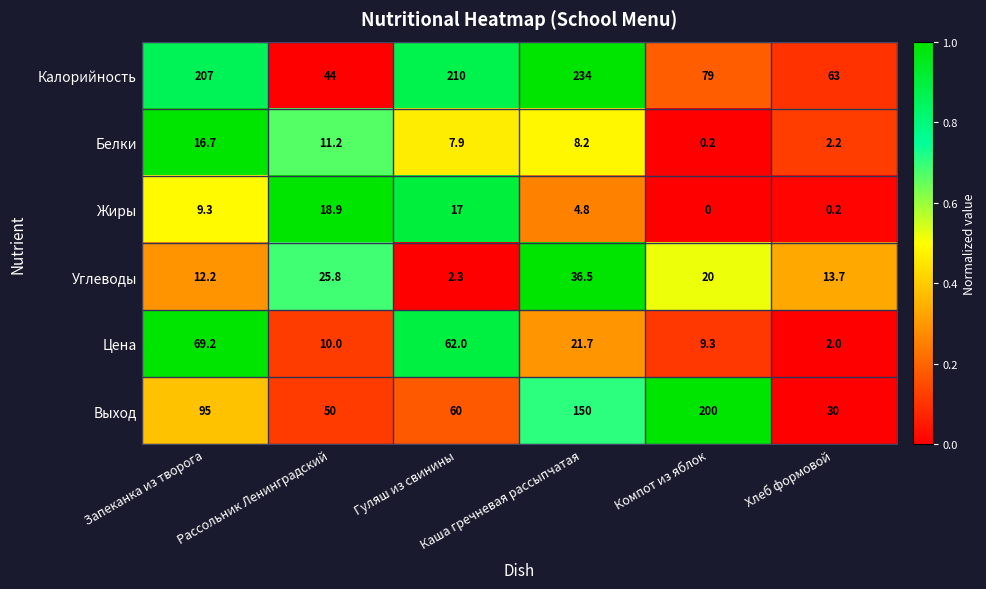

What is the difference between the maximum and minimum values in the Цена series?

67.2